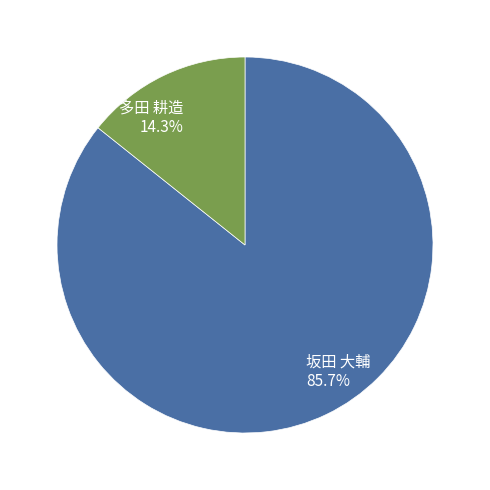

What is the smallest slice in the pie chart?

多田 耕造